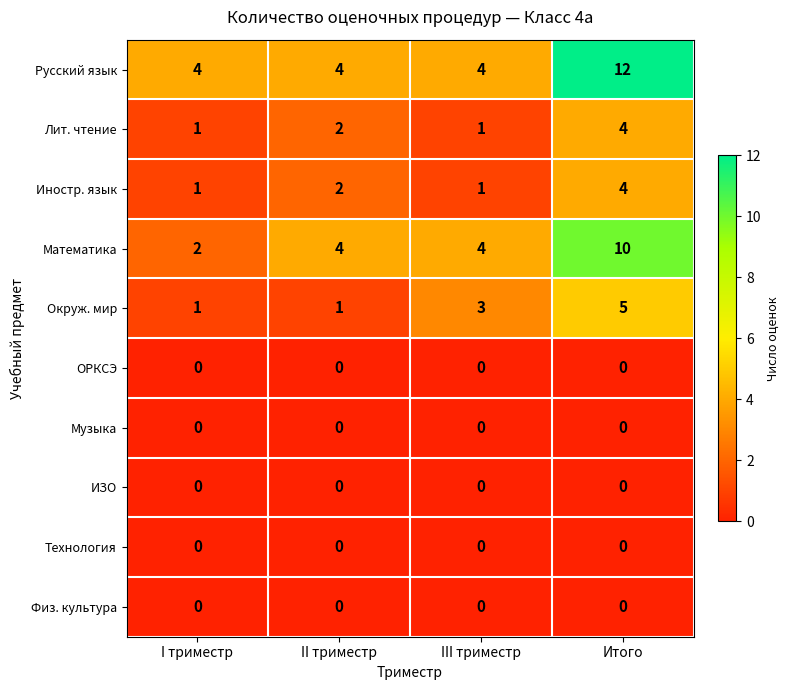

What is the spread (max minus min) of values at I триместр?

4